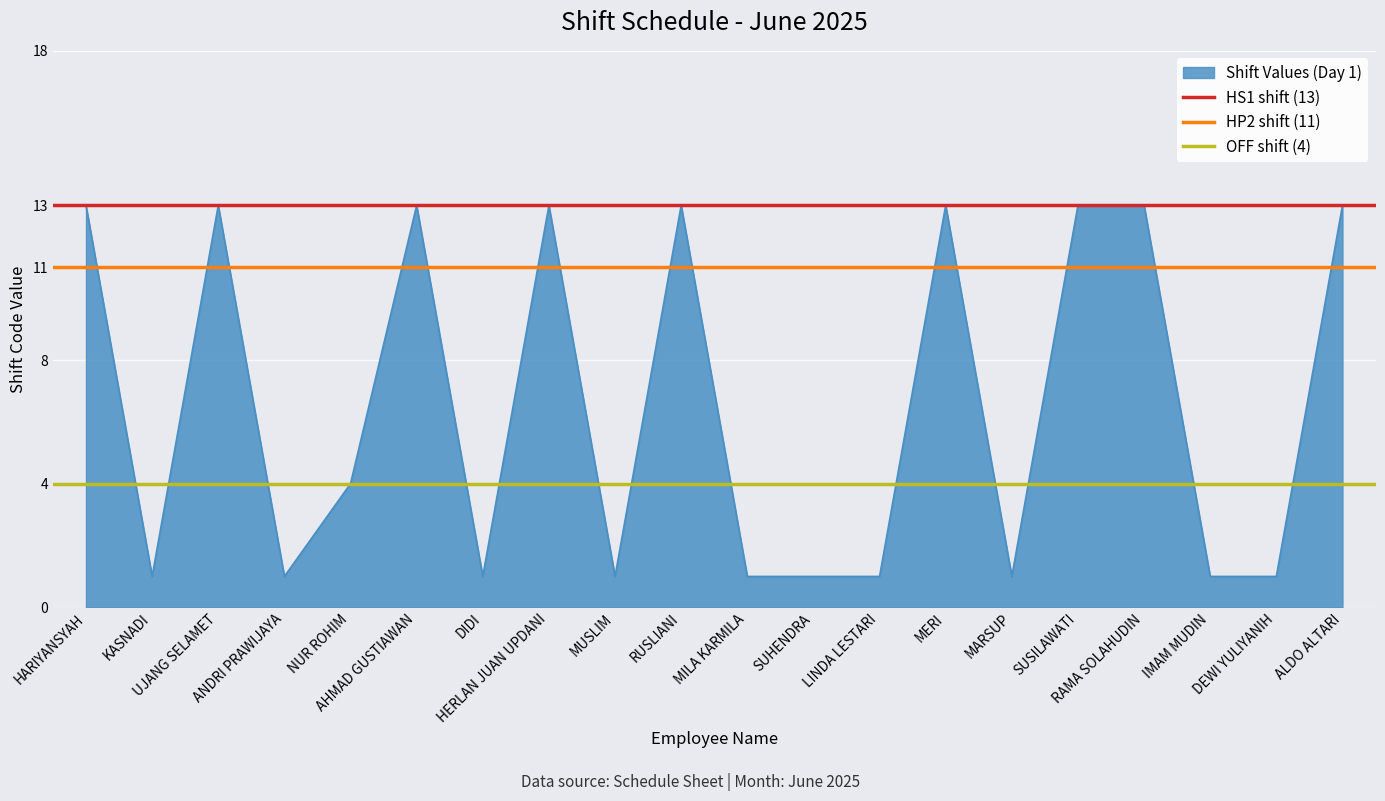

Read the HP2 shift (11) value at HARIYANSYAH.

11